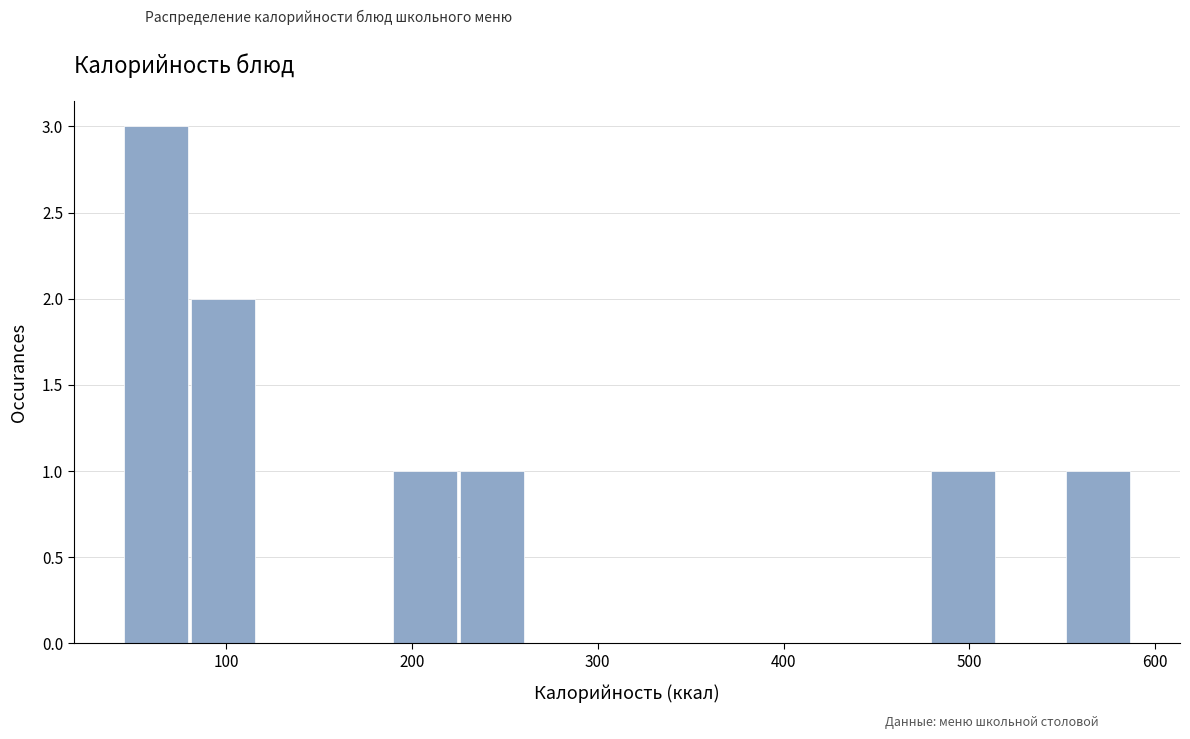

Read against the x-axis, roughly where is the centre of the tallest bar?

60